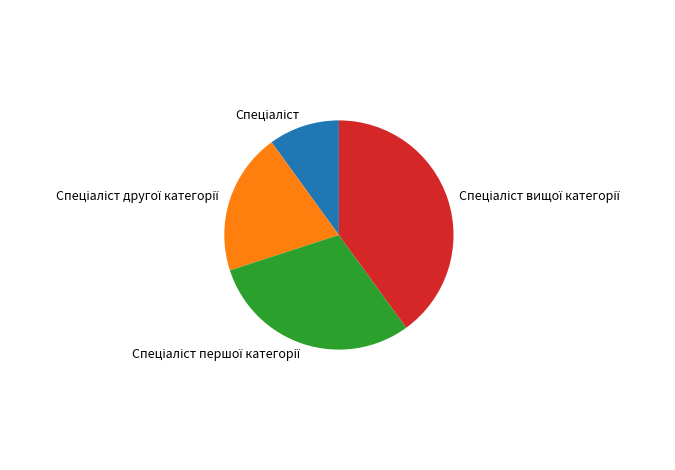

Is there any slice that represents more than half of the pie?

No